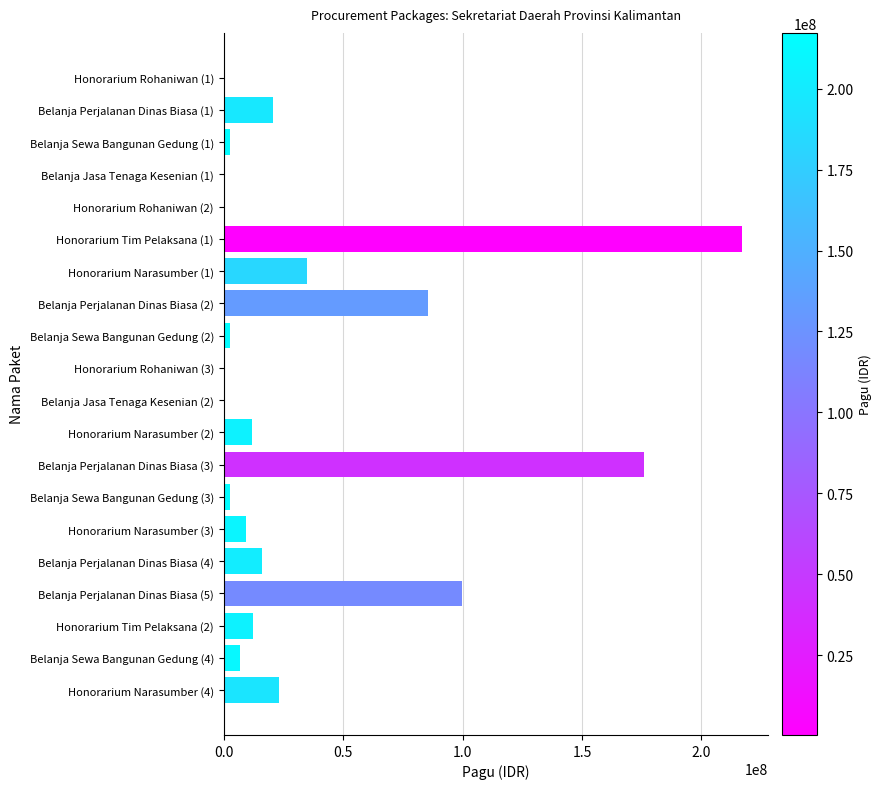

The value at Belanja Perjalanan Dinas Biasa (2) is 20144724. True or false?

False